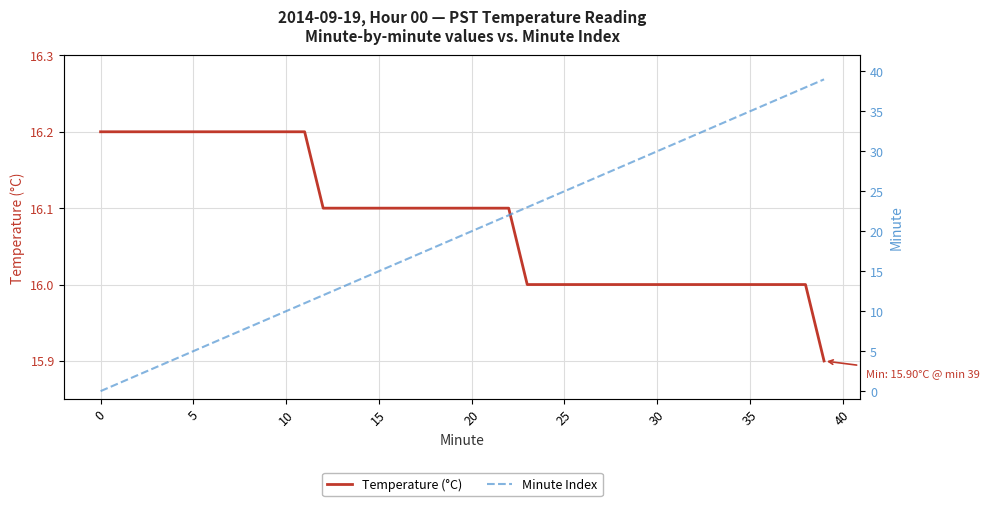

True or false: Temperature (°C) has a value of 4.1 at 40.

False